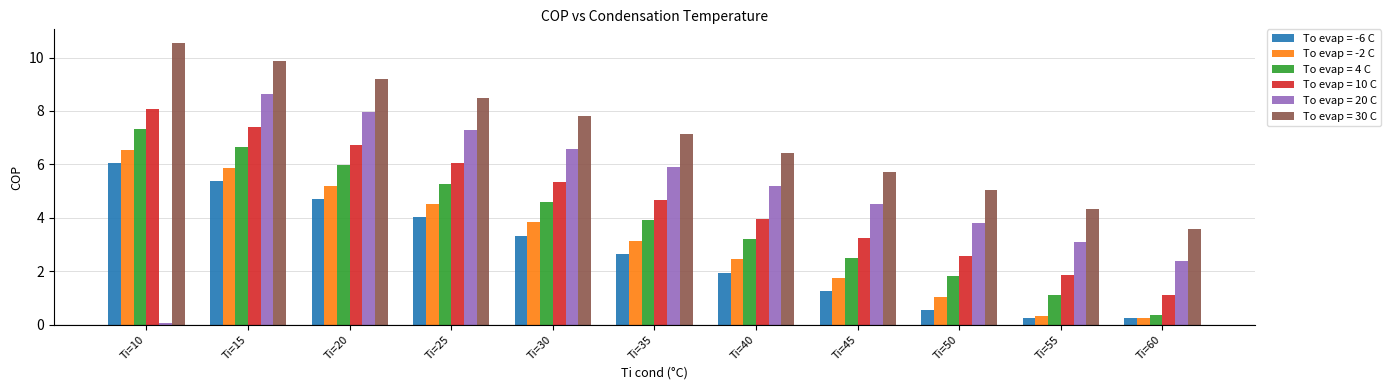

True or false: To evap = -2 C has a value of 5.9 at Ti=15.

True